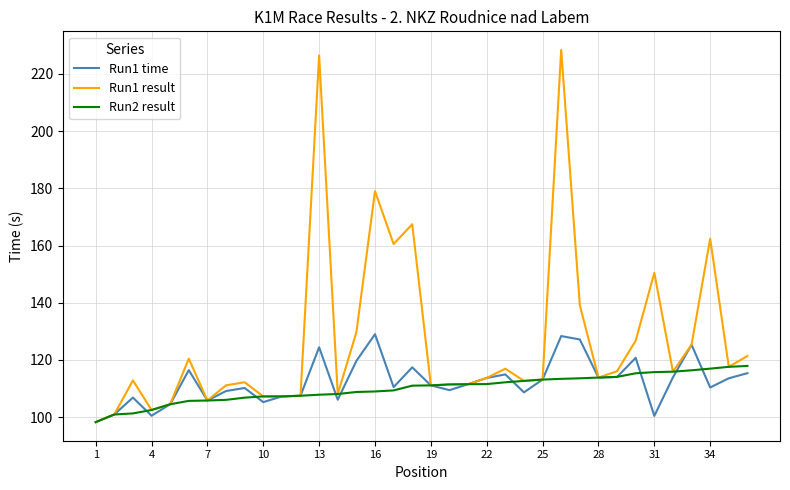

Which series has the largest total across all categories?

Run1 result